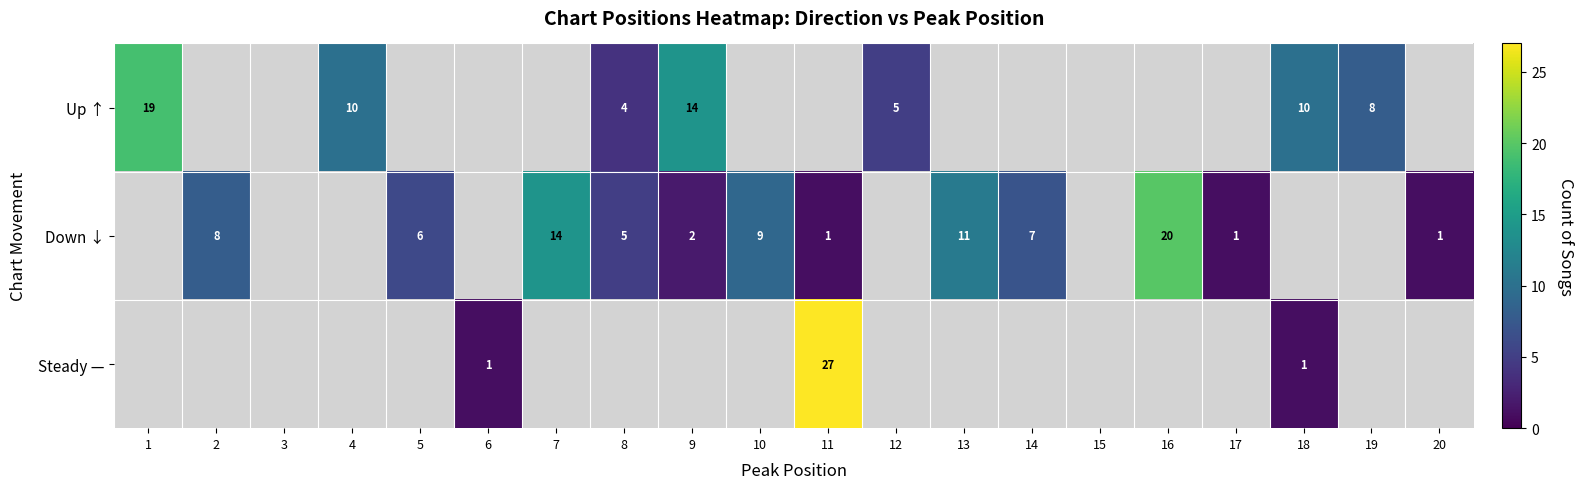

What is the total value across all series at 8?

9